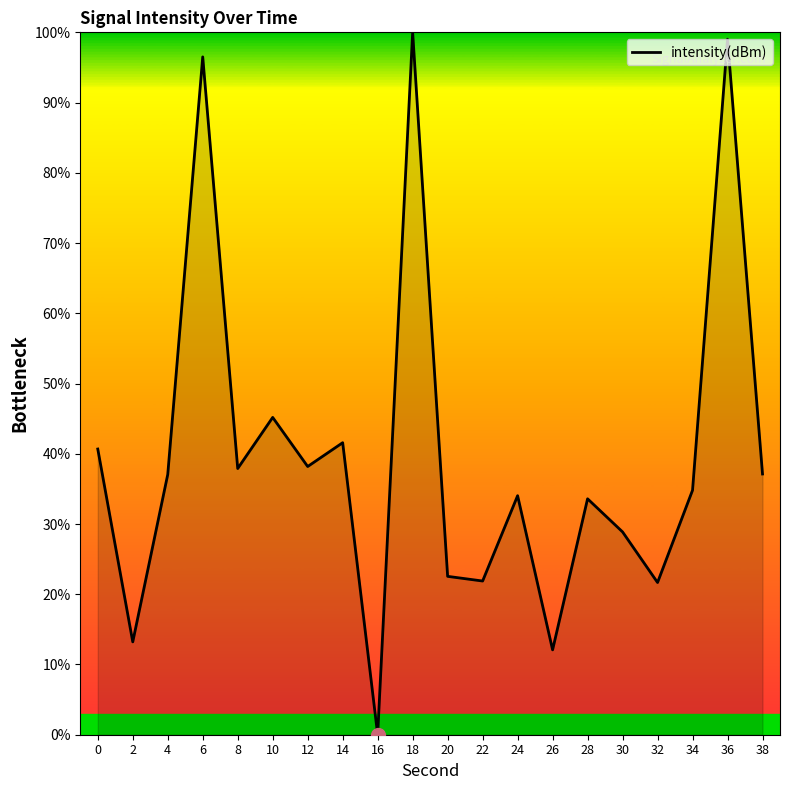

What is the sum of all values?

795.9